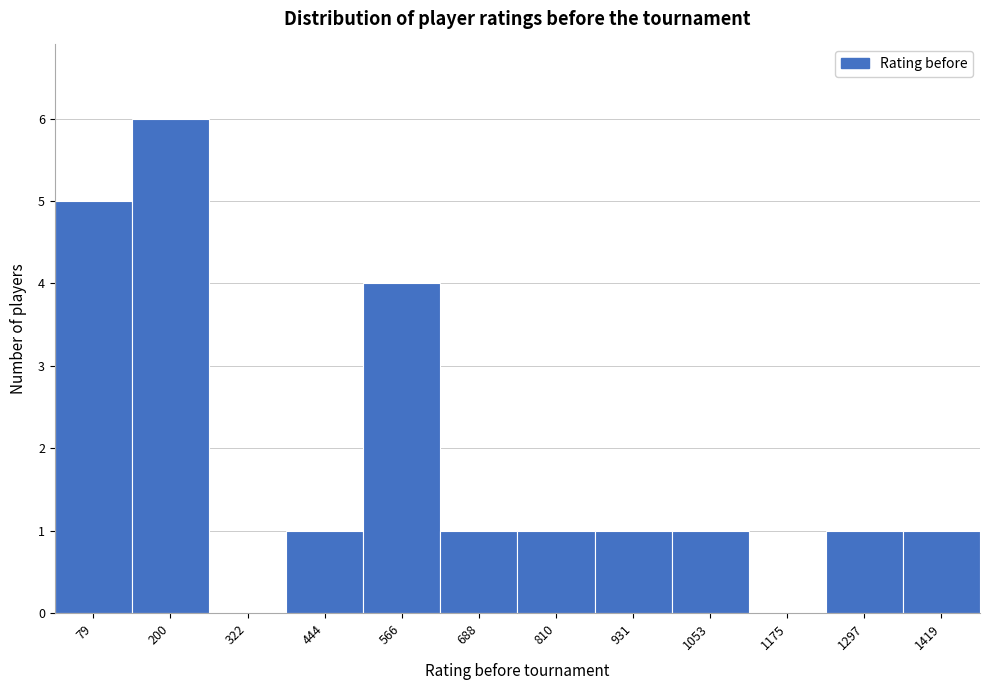

Reading right to left, transcribe all the data shown in this chart.

1419=1	1297=1	1175=0	1053=1	931=1	810=1	688=1	566=4	444=1	322=0	200=6	79=5